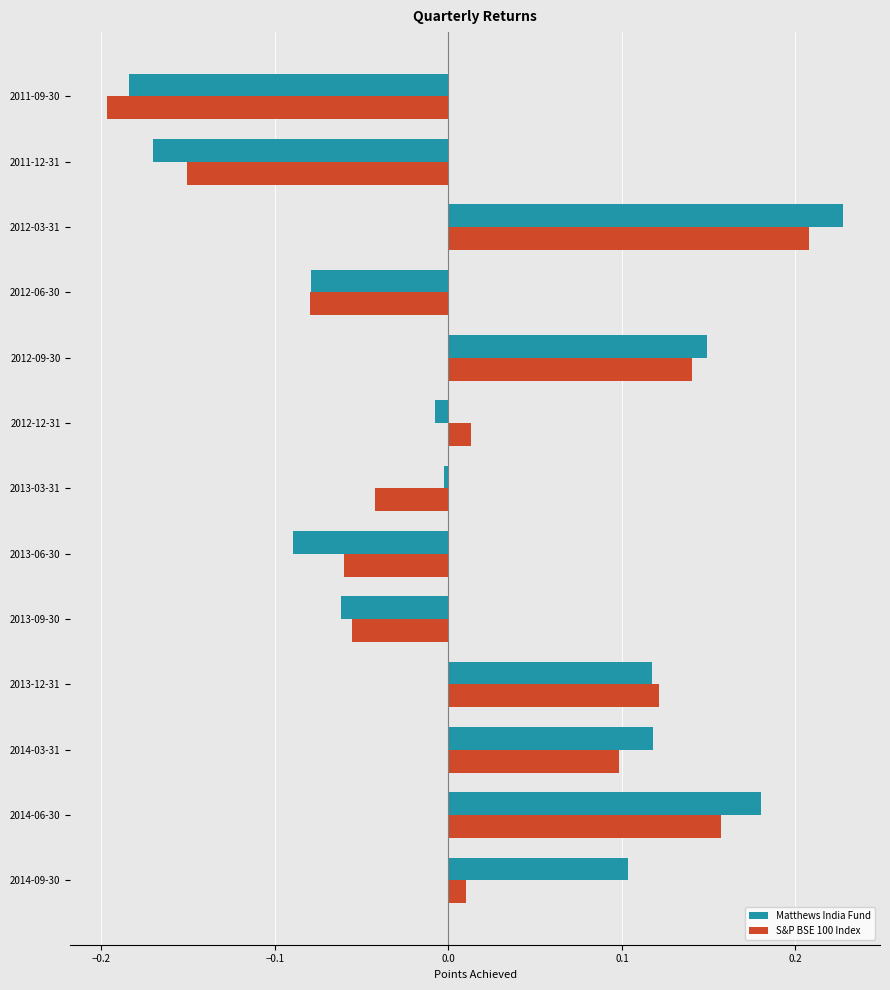

Which series has the widest spread of values?

Matthews India Fund